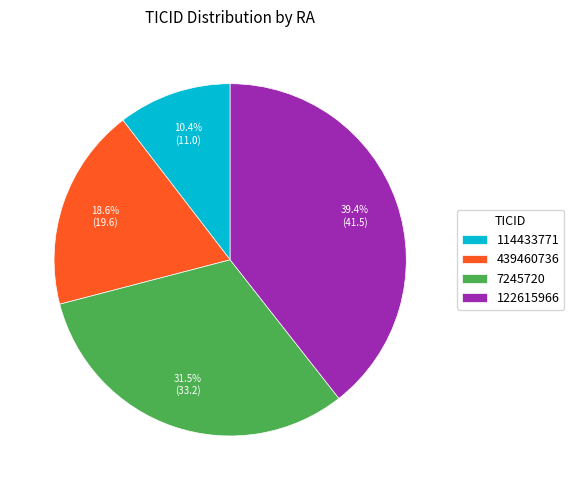

How many slices are in this pie chart?

4